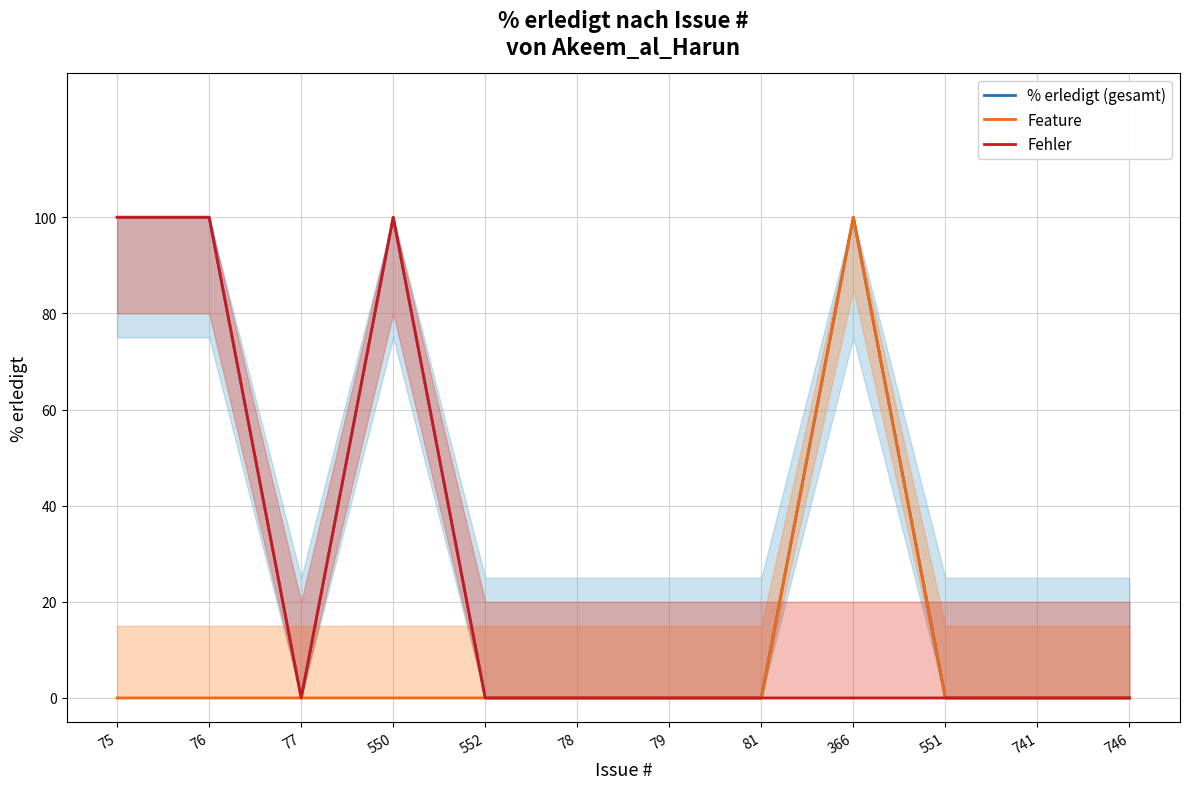

How many interior local peaks does the Feature series have?

1